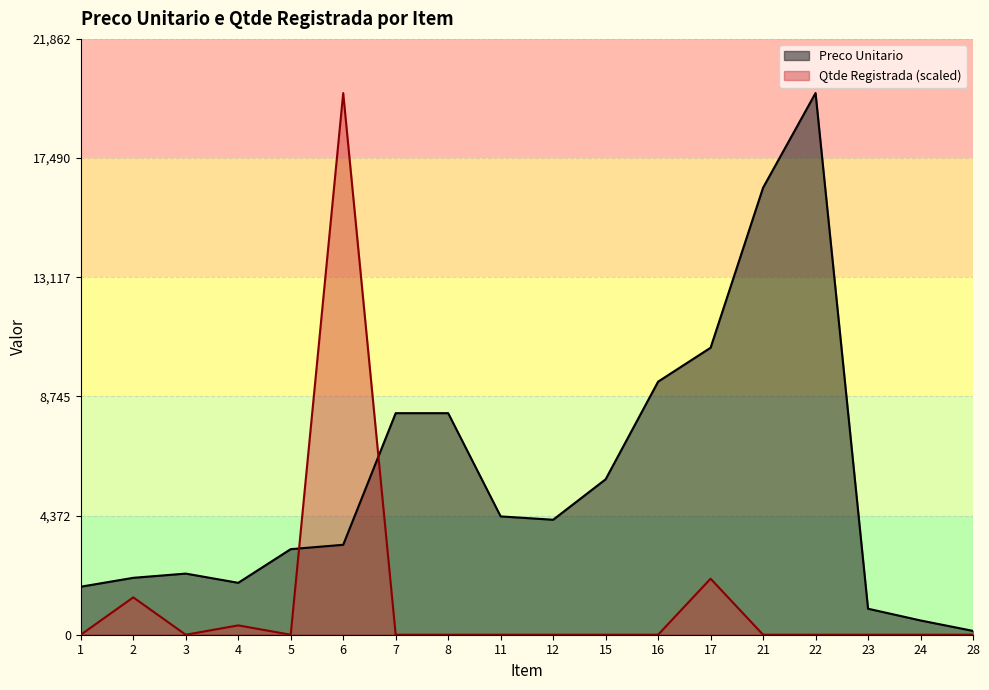

Does the chart display data point markers on the line(s)?

No